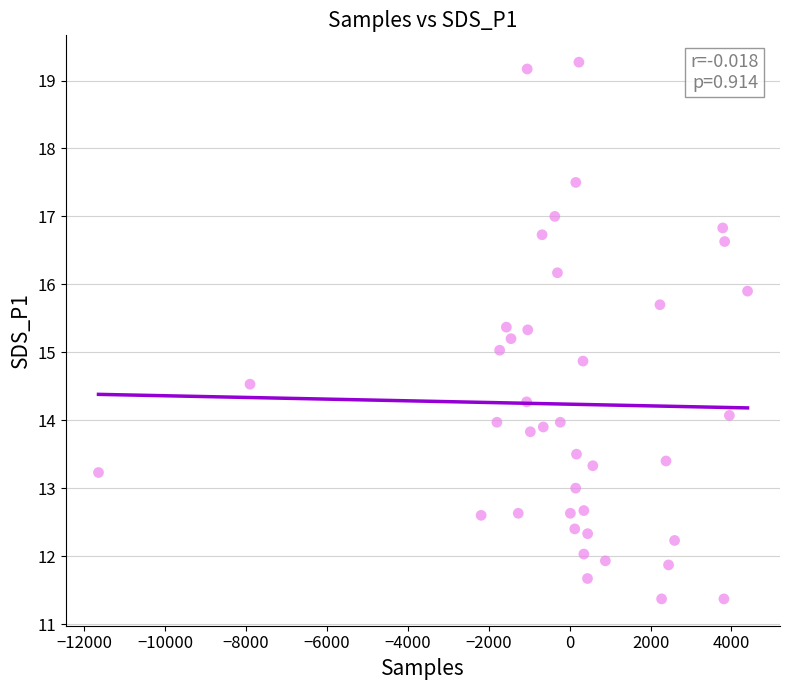

What is the range of X values (max minus min)?

16047.0